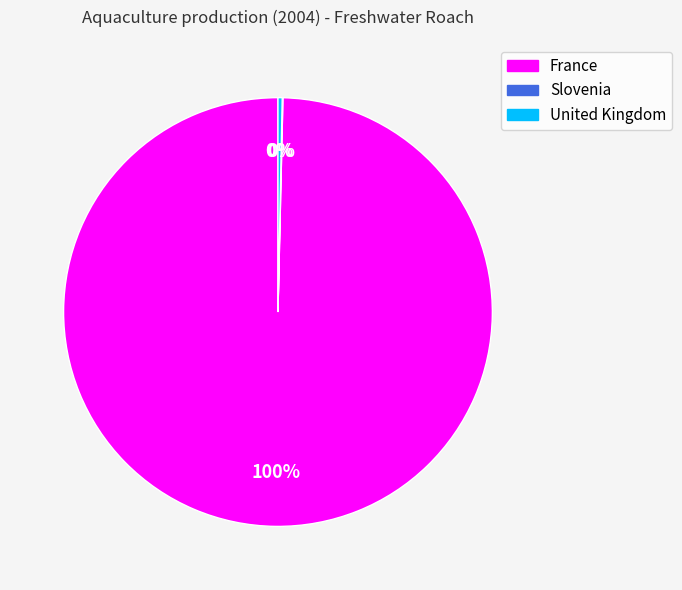

Do United Kingdom and France together represent more than half of the pie?

Yes